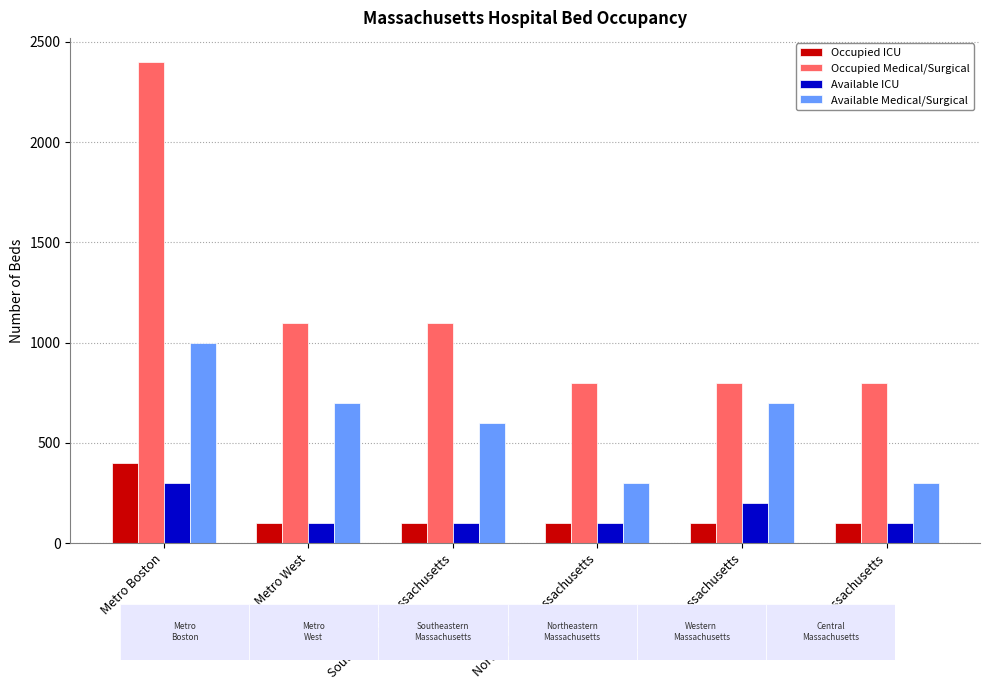

Reading left to right, transcribe all the data shown in this chart.

Occupied ICU: 400	100	100	100	100	100
Occupied Medical/Surgical: 2400	1100	1100	800	800	800
Available ICU: 300	100	100	100	200	100
Available Medical/Surgical: 1000	700	600	300	700	300